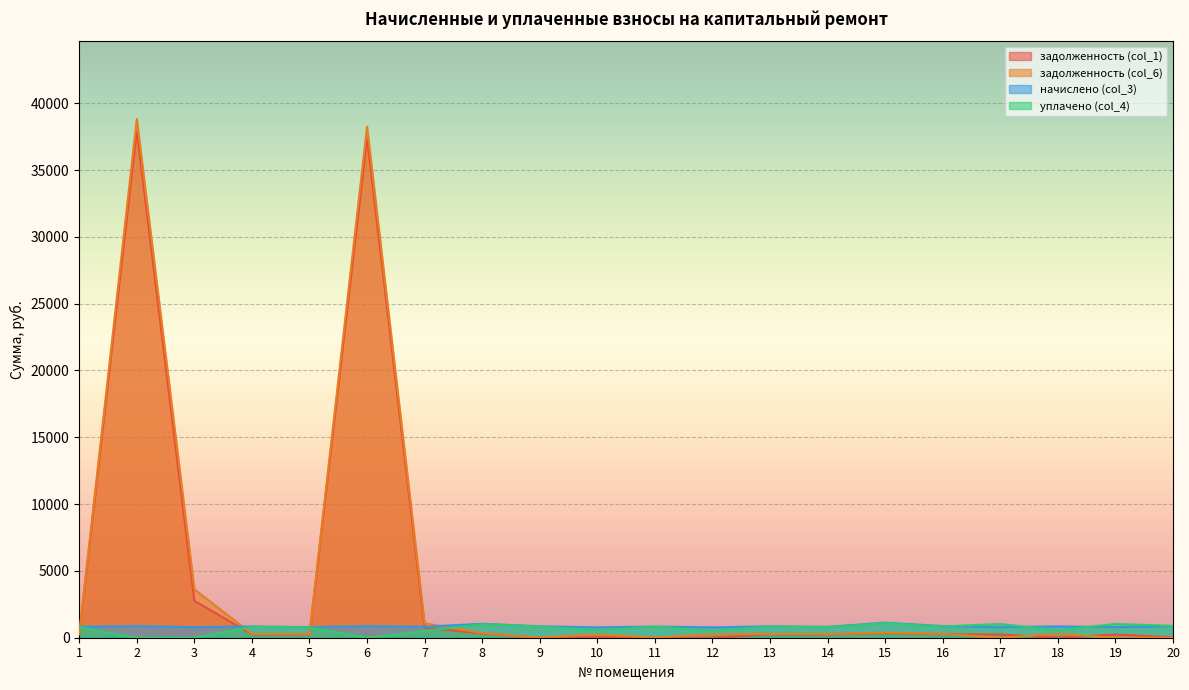

What is the difference between the maximum and second lowest values in the уплачено (col_4) series?

1092.6